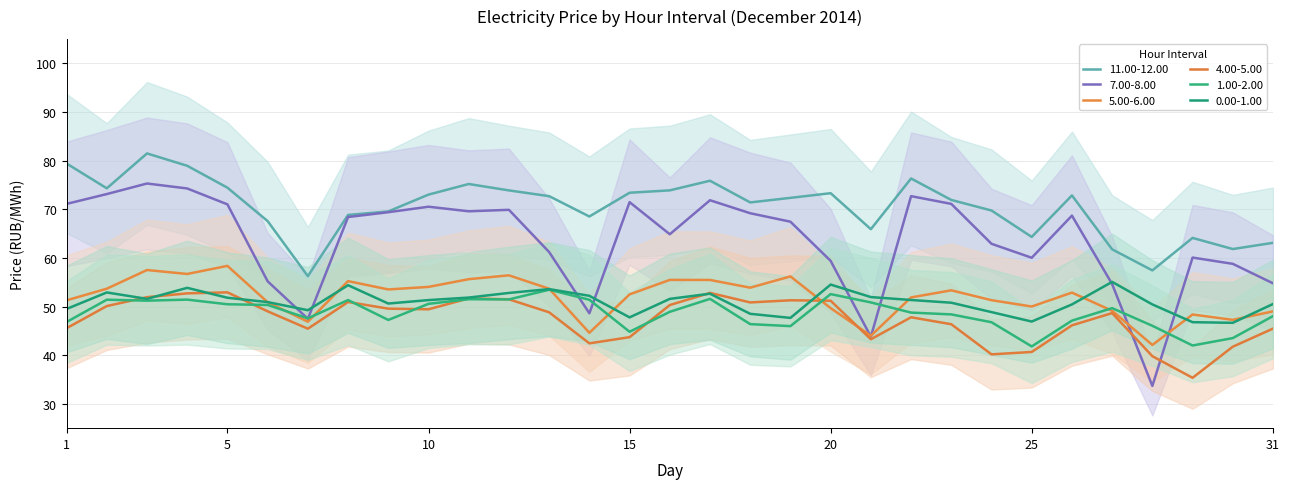

Between 6 and 11, which is larger?

11